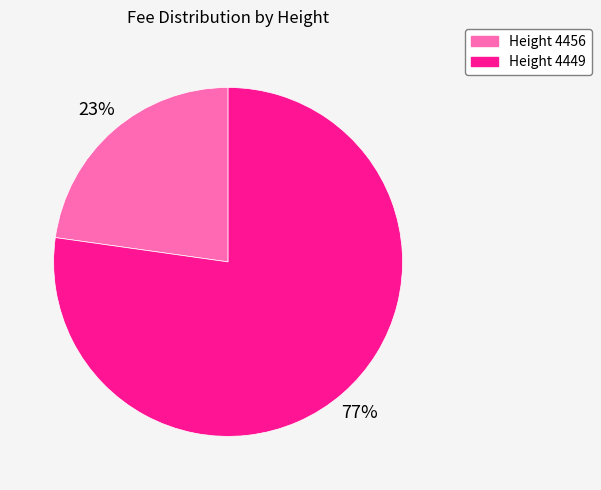

To the nearest percent, what is the difference between the largest and smallest slice percentages?

54%